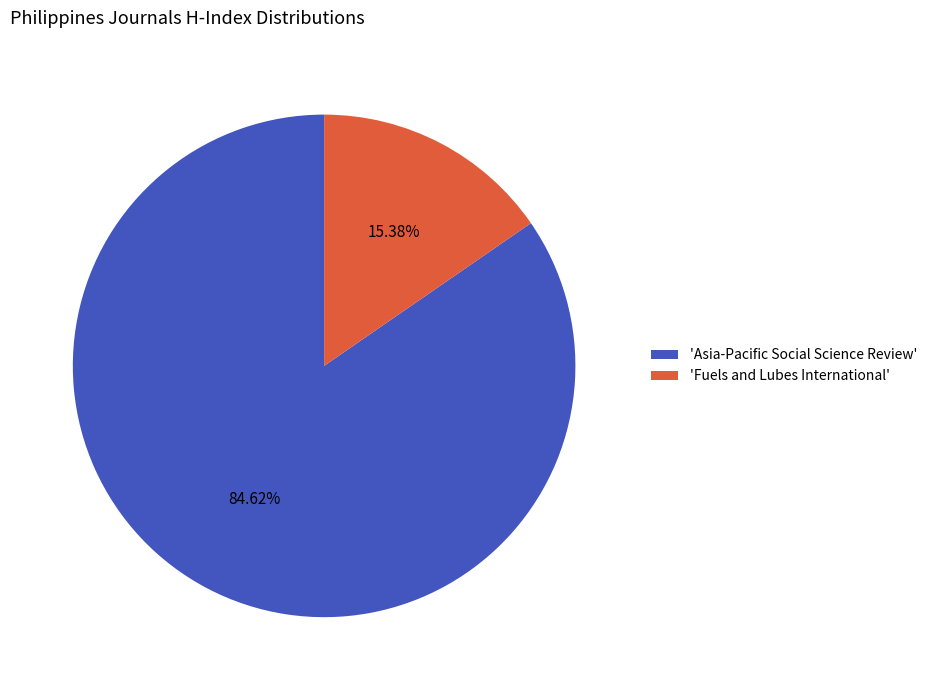

Do 'Asia-Pacific Social Science Review' and 'Fuels and Lubes International' together represent more than half of the pie?

Yes